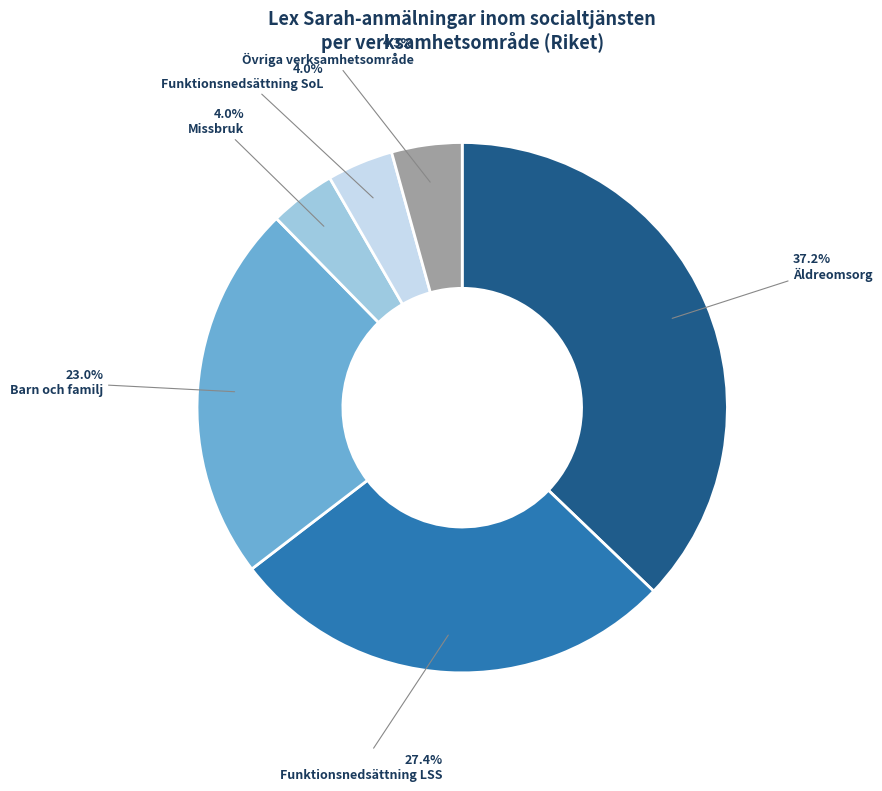

How many slices are in this pie chart?

6